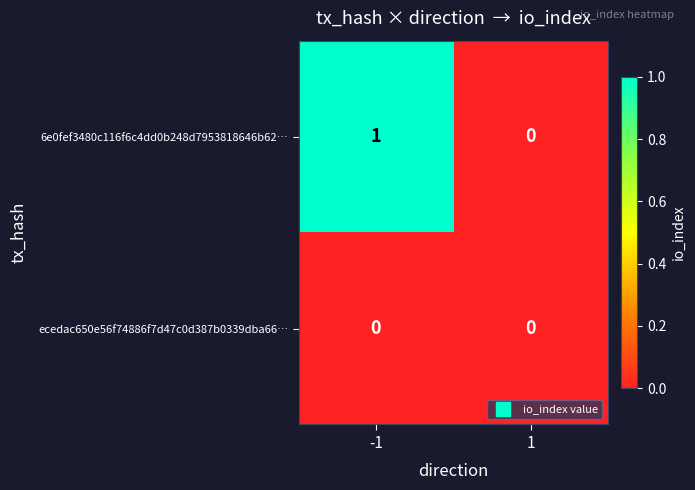

What is the maximum value shown in the chart?

1